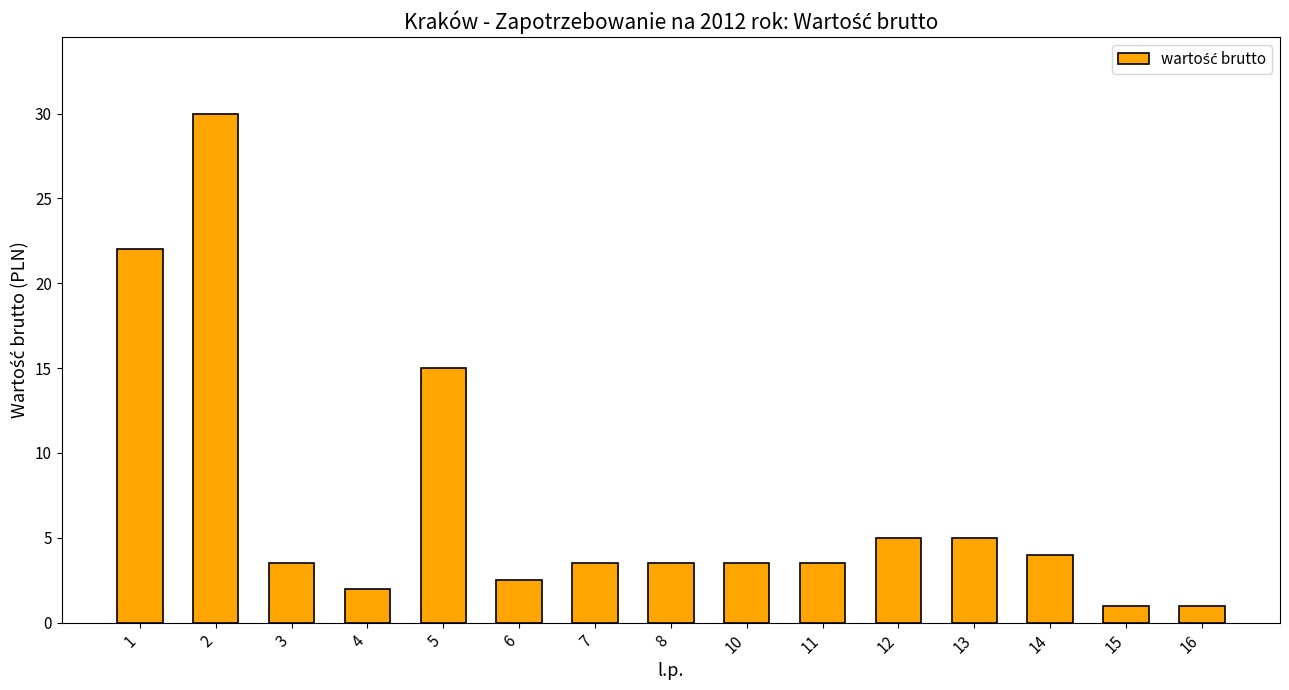

What is the sum of all values?

105.0